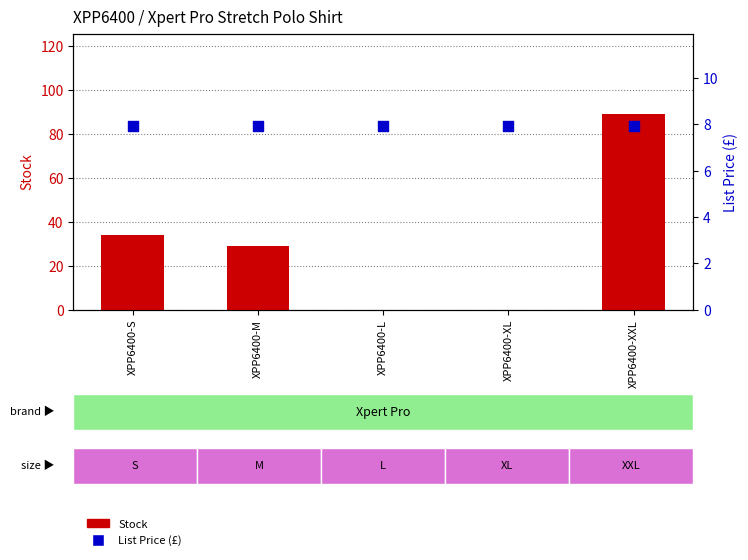

Which series contains the lowest Y value?

Stock